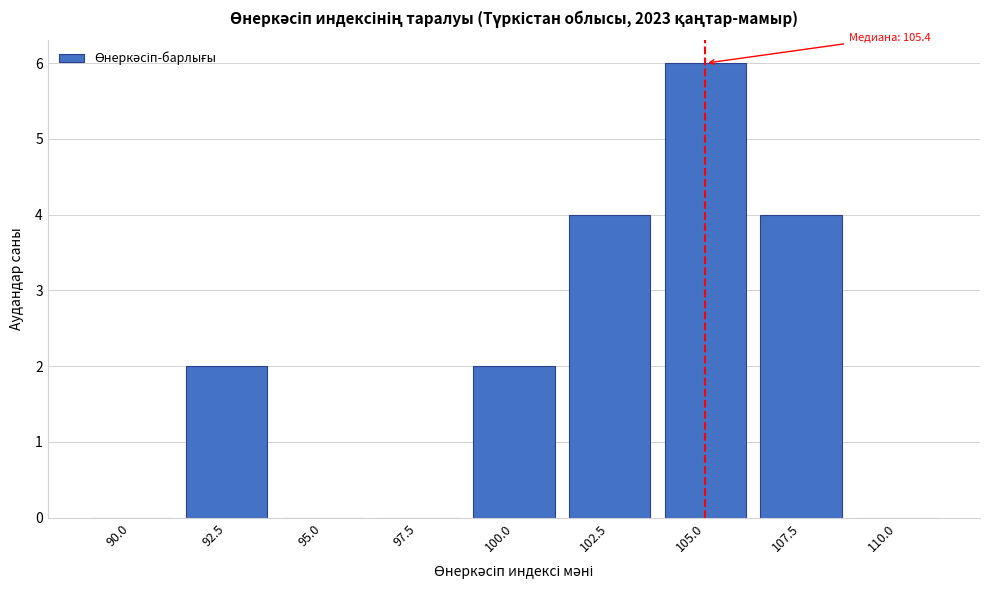

Reading left to right, what are all the values shown in this chart?

90.0=0	92.5=2	95.0=0	97.5=0	100.0=2	102.5=4	105.0=6	107.5=4	110.0=0